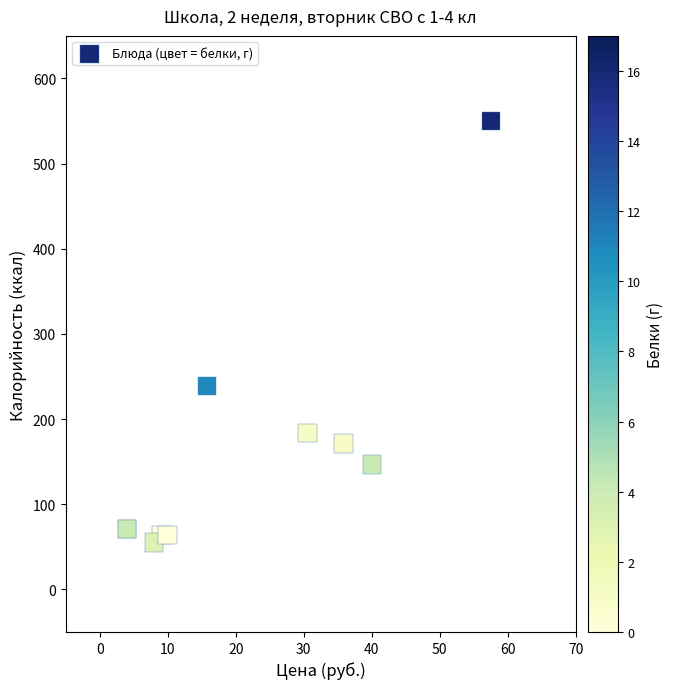

What Y value in the scatter plot is closest to 302?

239.0